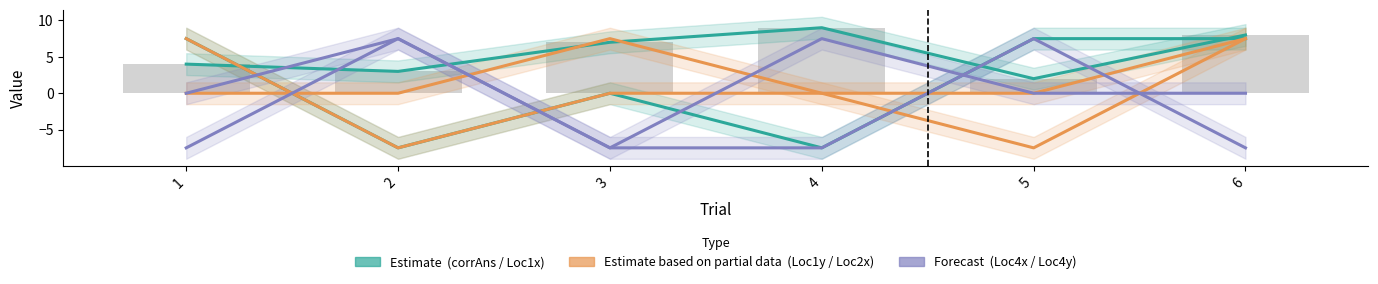

Which series has the largest total across all categories?

corrAns